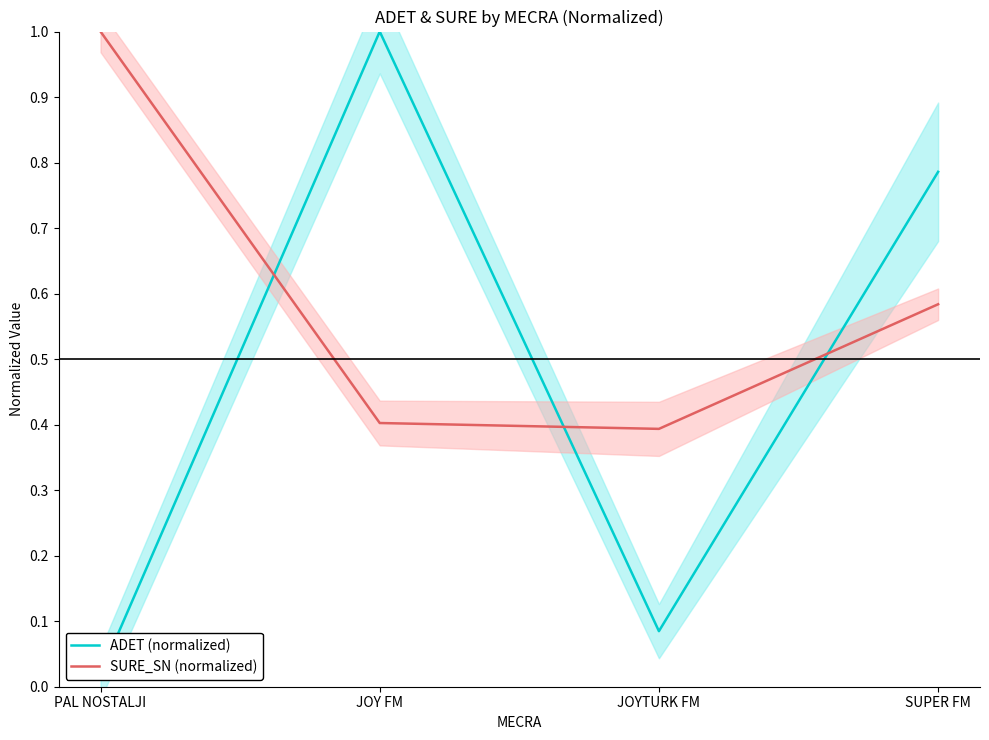

The ADET (normalized) series shows 0.0 at PAL NOSTALJI. True or false?

False